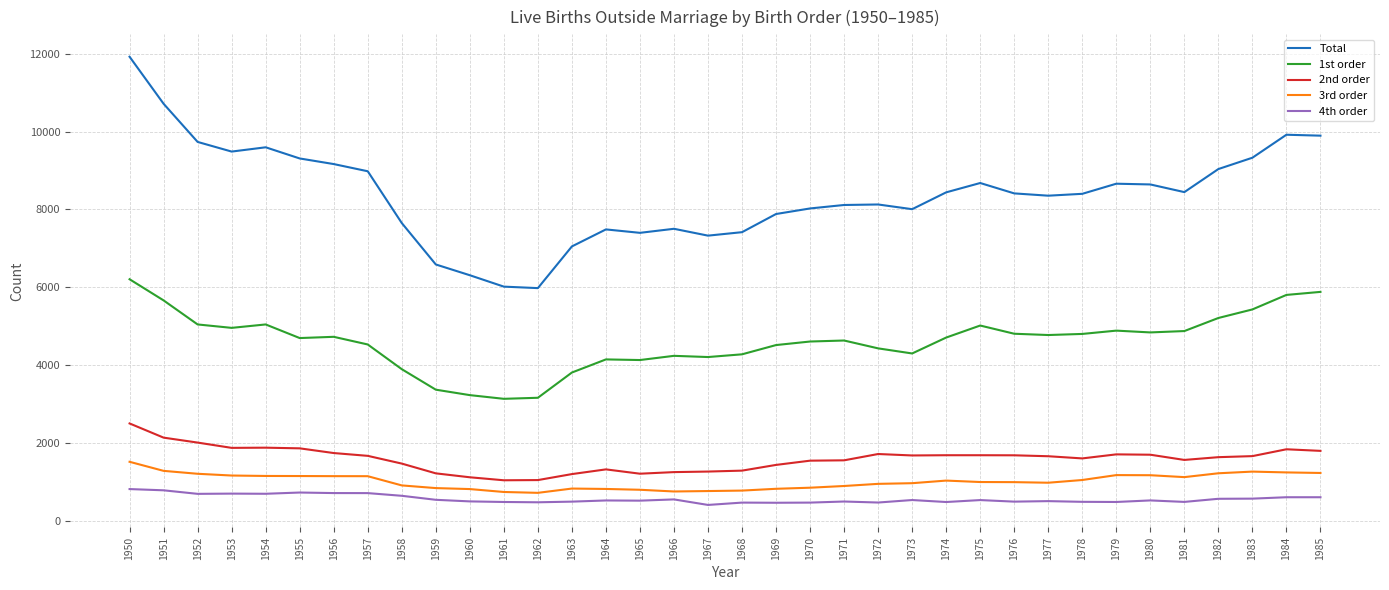

At which label does Total first exceed 8410?

1950